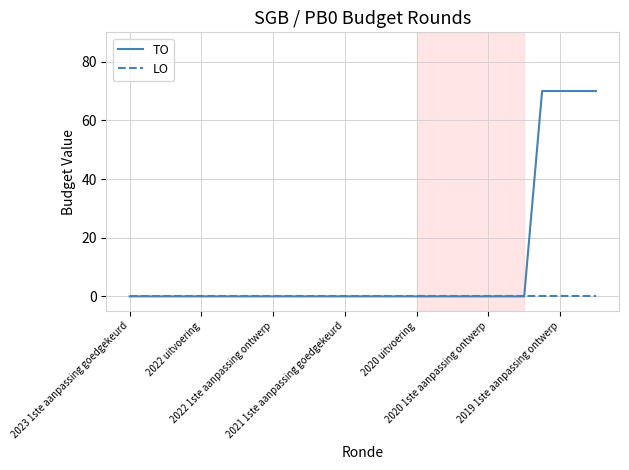

Reading left to right, extract all data points from this chart.

TO: 0	0	0	0	0	0	0	0	0	0	0	0	0	0	0	0	0	0	0	0	0	0	0	70	70	70	70
LO: 0	0	0	0	0	0	0	0	0	0	0	0	0	0	0	0	0	0	0	0	0	0	0	0	0	0	0